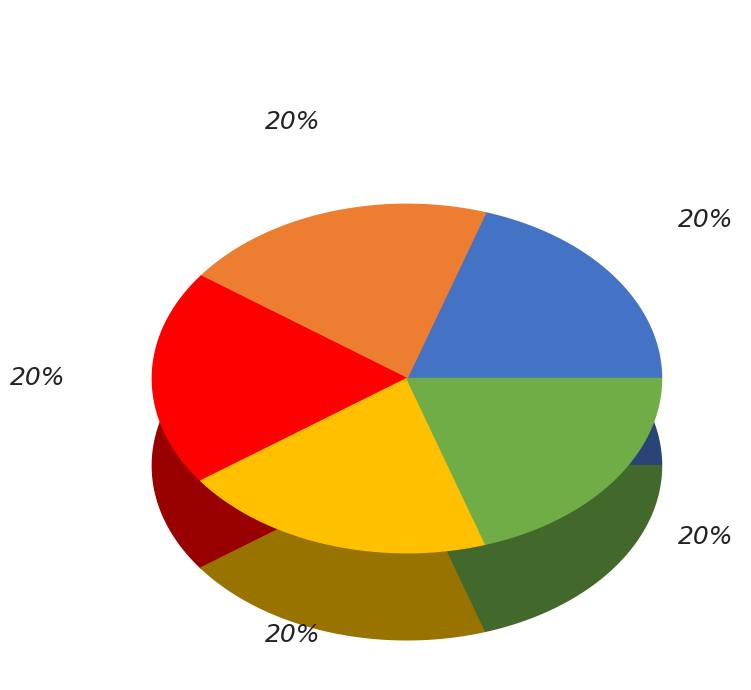

How much of the chart is everything except 20261?

80.0%